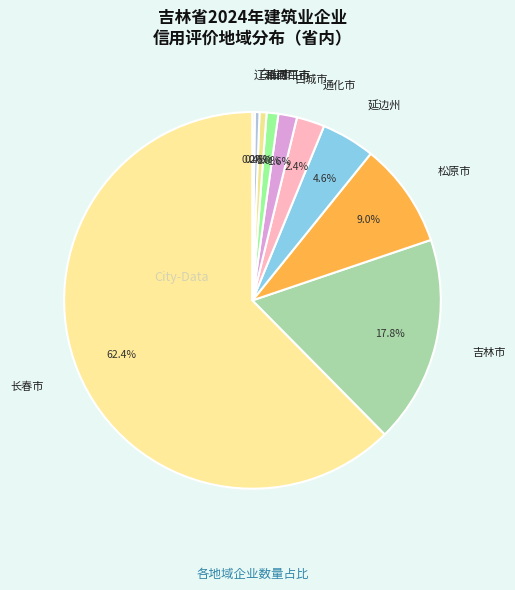

To the nearest percent, what is the combined percentage of 长春市 and 四平市?

63%